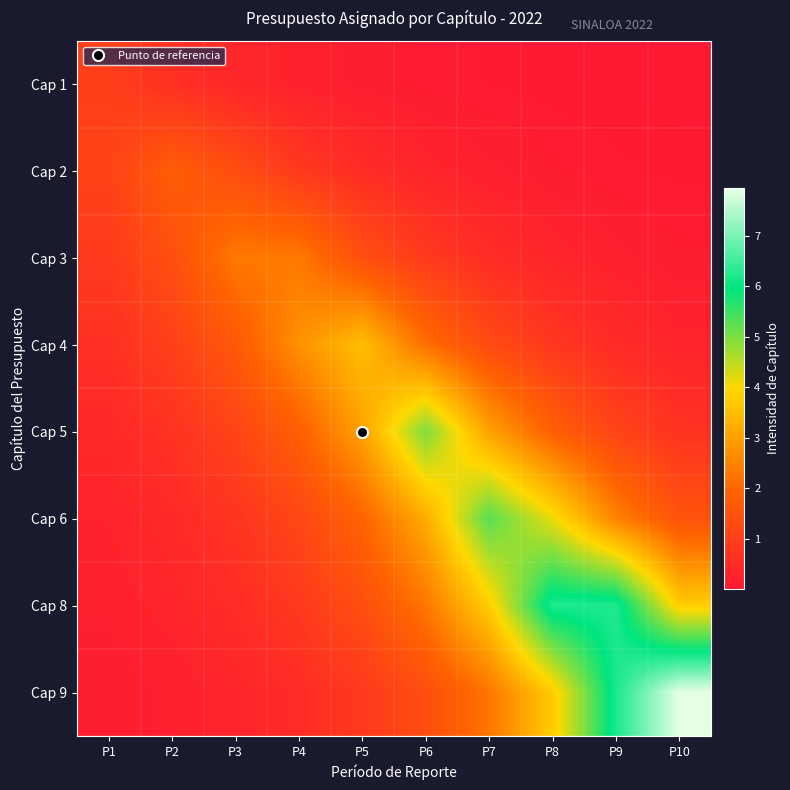

Between P4 and P6, which is larger?

P4